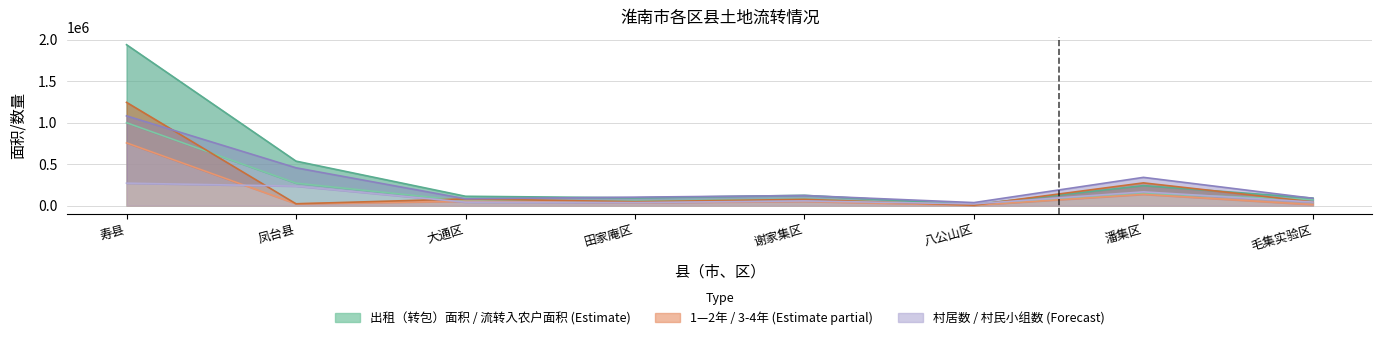

What is the value of the 出租（转包）面积 point at the 6th from the left?

13540.0